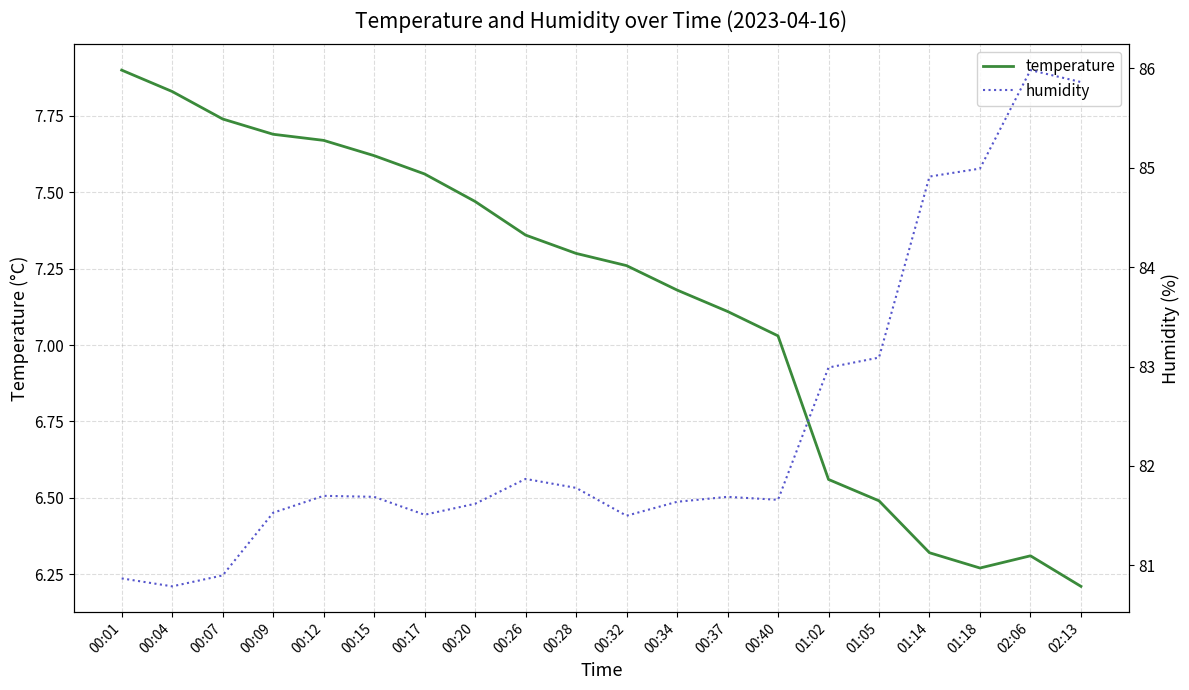

True or false: temperature has more than 0 interior local peaks.

True